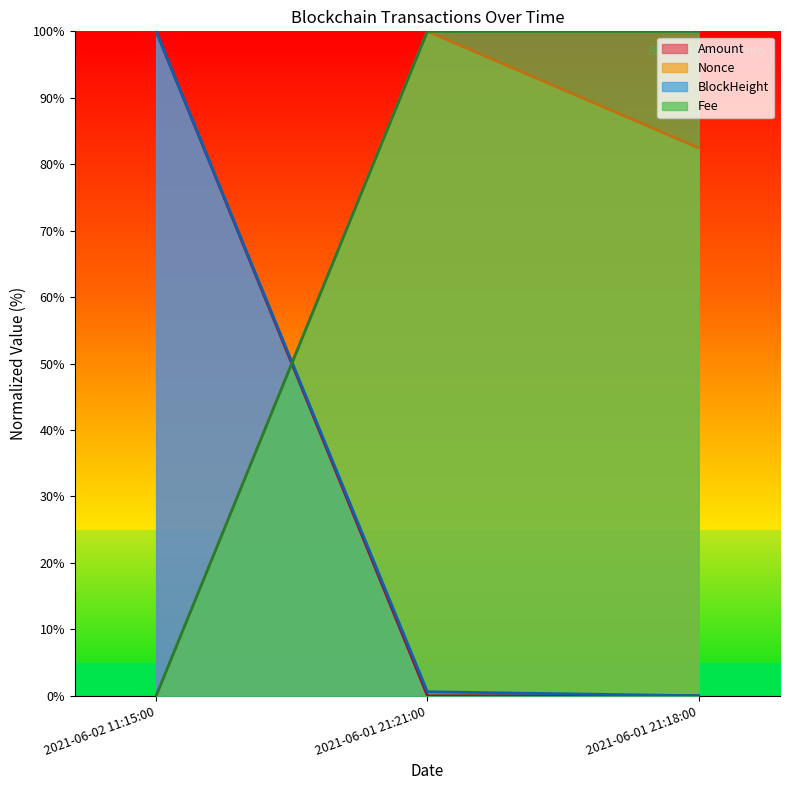

At how many categories does at least one series exceed 14?

3